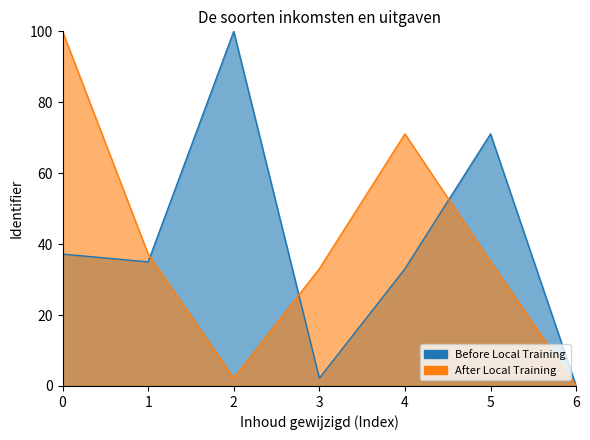

Which series ends up on top after the final intersection of After Local Training and Before Local Training?

Before Local Training